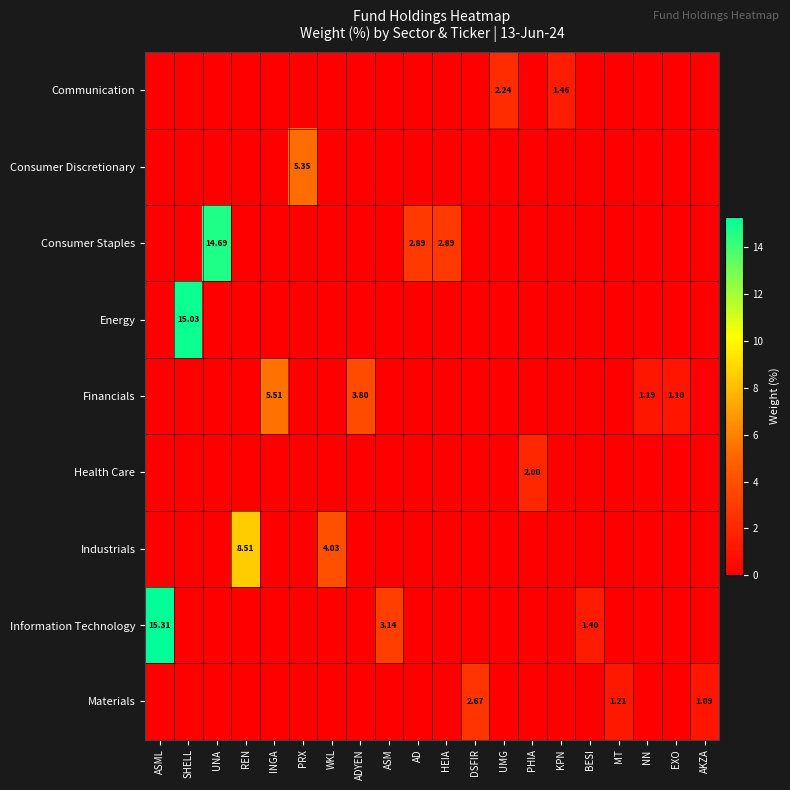

Is the value of Consumer Staples at WKL greater than the value of Financials at DSFIR?

No